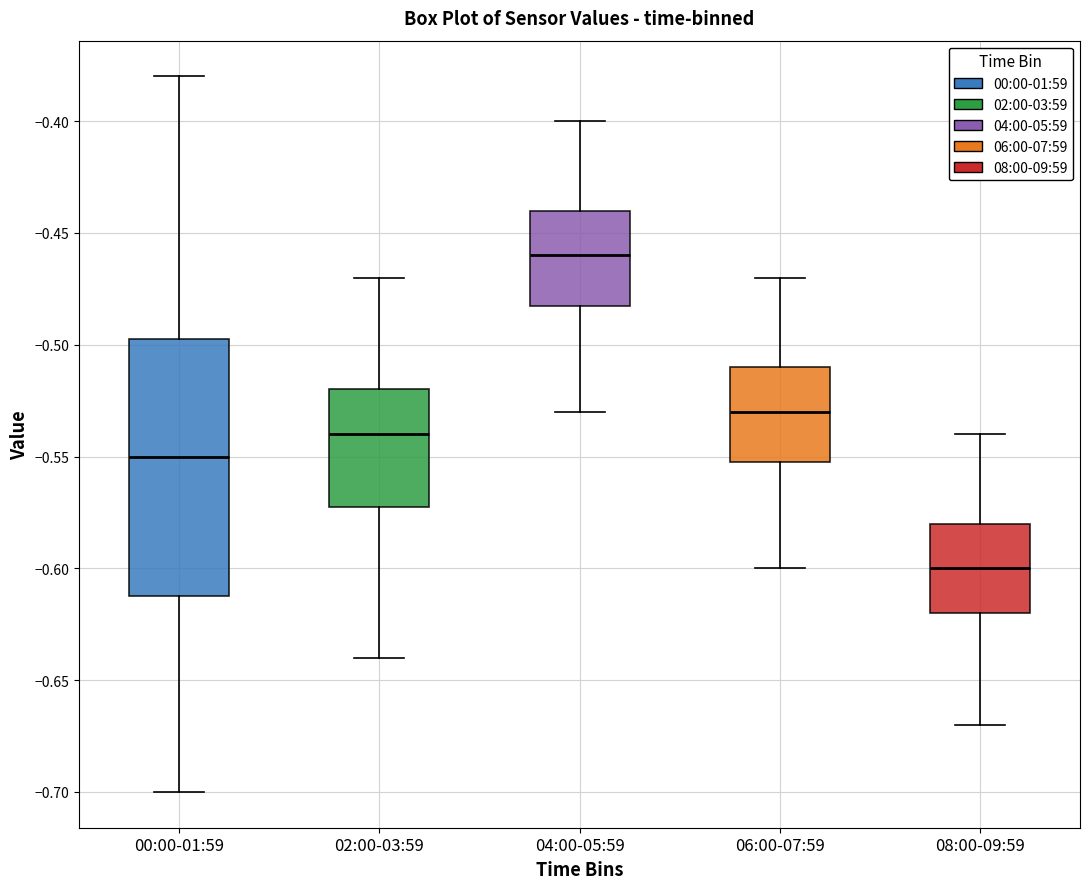

Reading left to right, read every box against the y-axis: the position of its median line, the range the box covers, and the ends of its whiskers. The values are not printed on the chart, so give them approximately, as read against the axis.

00:00-01:59: median -0.550, box -0.610 to -0.495, whiskers -0.700 to -0.380
02:00-03:59: median -0.540, box -0.570 to -0.520, whiskers -0.640 to -0.470
04:00-05:59: median -0.460, box -0.480 to -0.440, whiskers -0.530 to -0.400
06:00-07:59: median -0.530, box -0.550 to -0.510, whiskers -0.600 to -0.470
08:00-09:59: median -0.600, box -0.620 to -0.580, whiskers -0.670 to -0.540